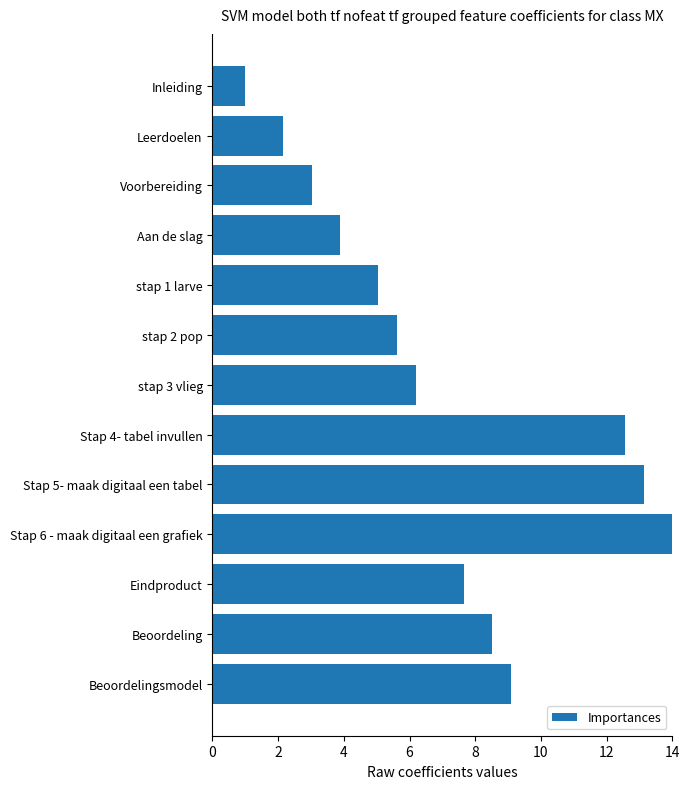

How many bars are there in total?

13